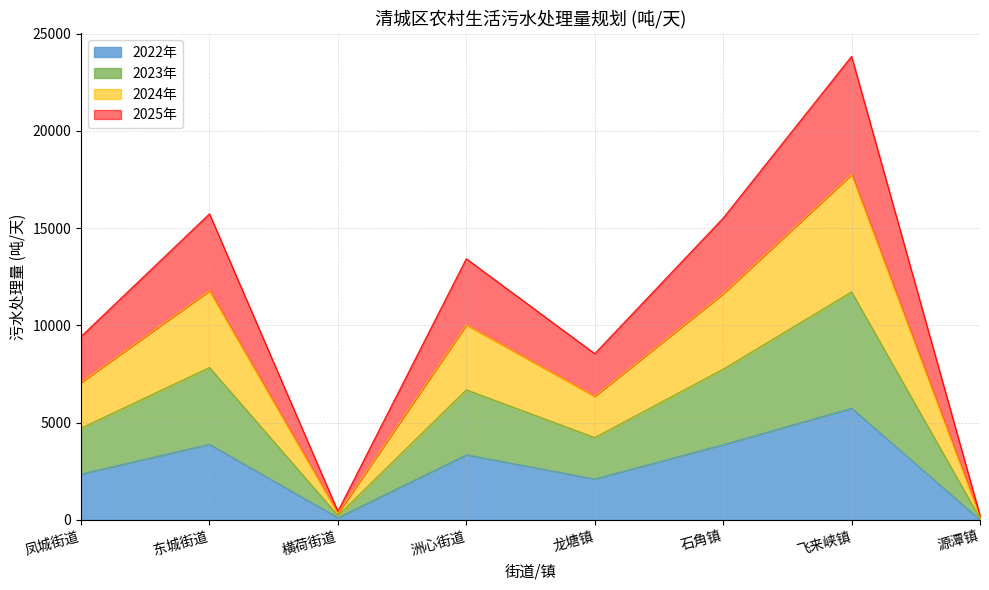

Count the number of data series in this chart.

4